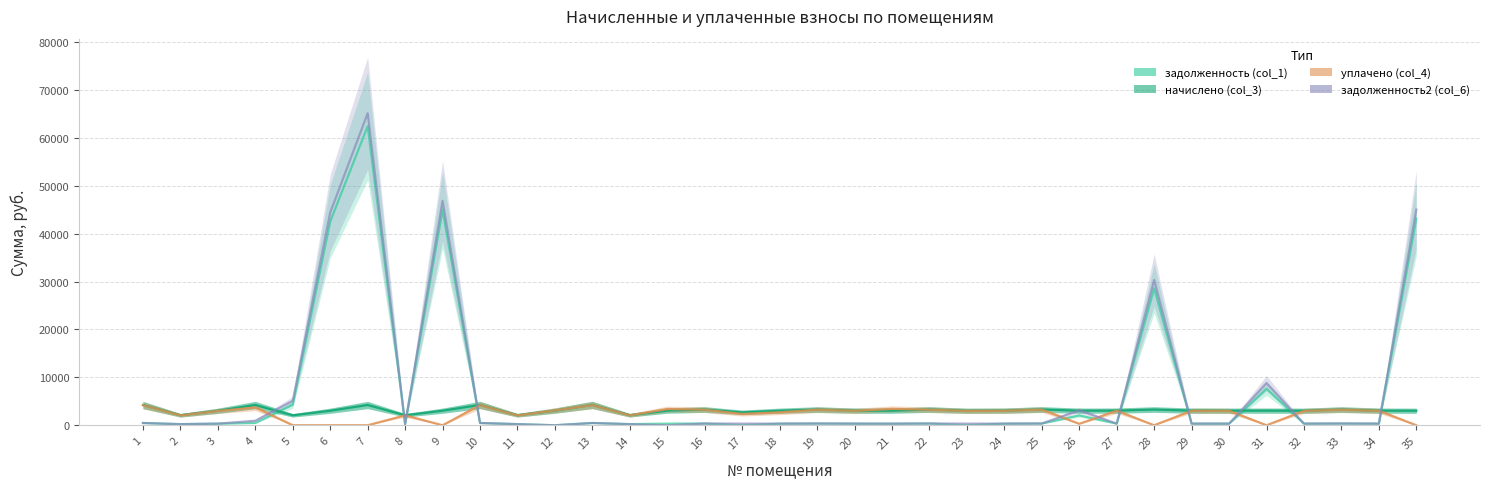

Between 17 and 6, which is larger?

6